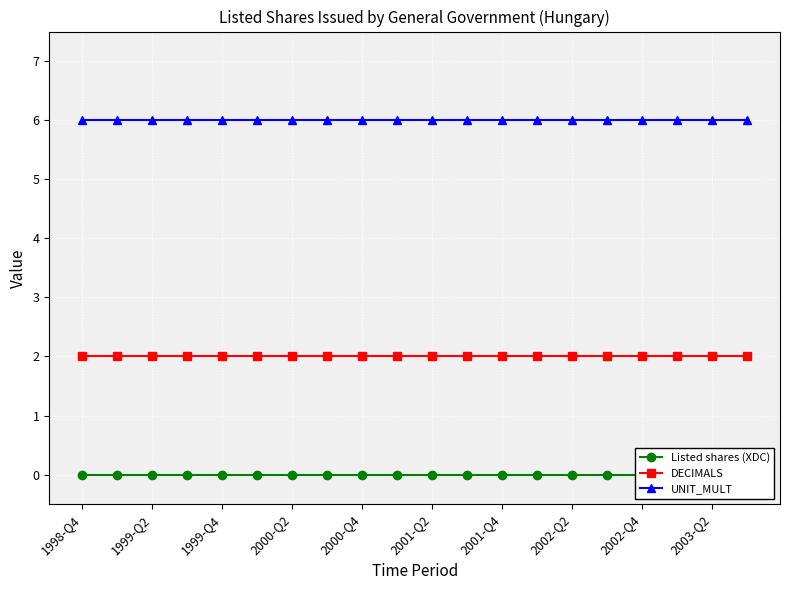

The value of UNIT_MULT at 2002-Q4 is 6. True or false?

True